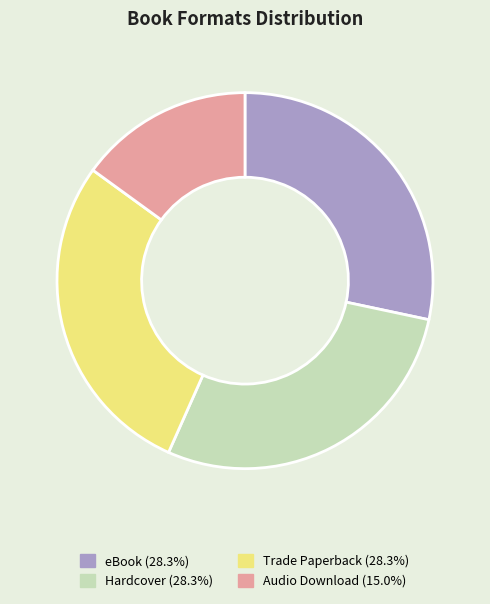

Combined, do Audio Download and eBook account for over 50%?

No